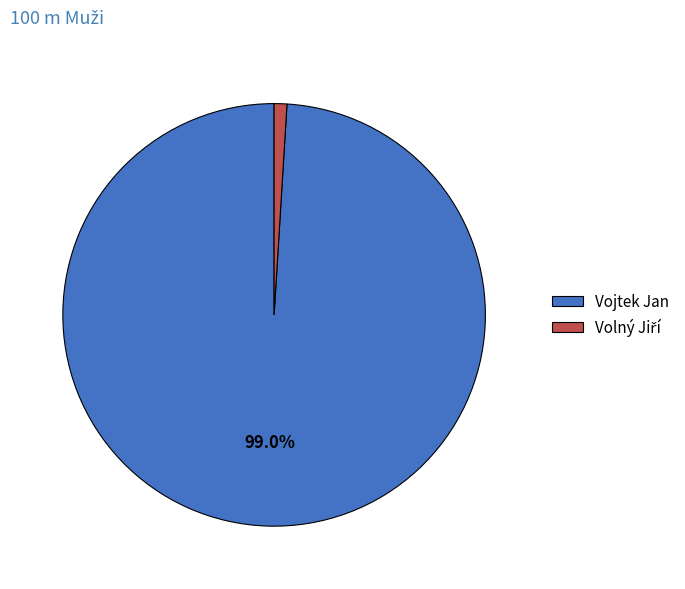

Which category has the biggest portion of the pie?

Vojtek Jan